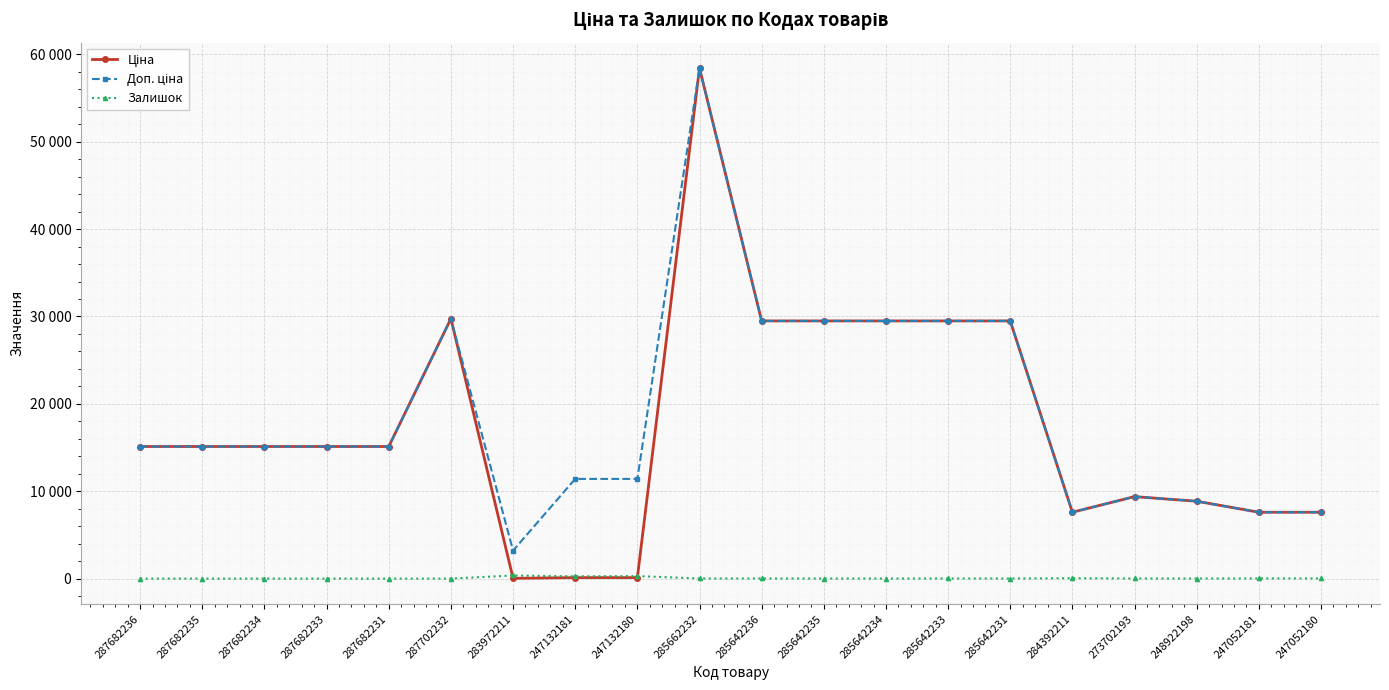

Does the chart have visible grid lines?

Yes